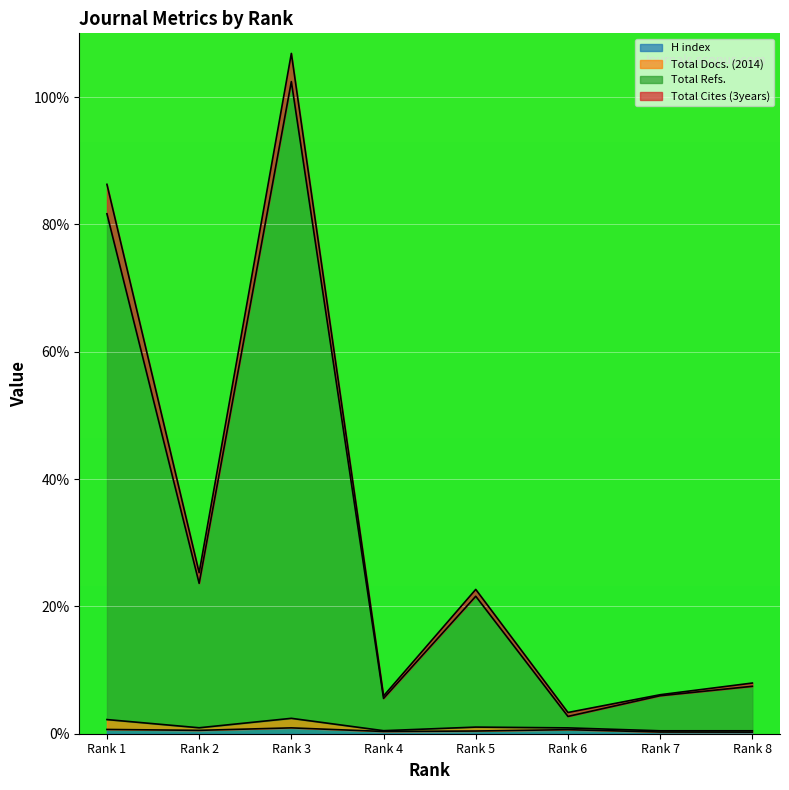

Count the number of categories in the chart.

8